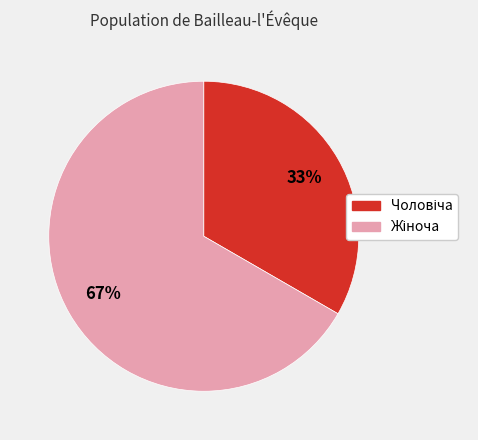

Does any single category account for the majority?

Yes